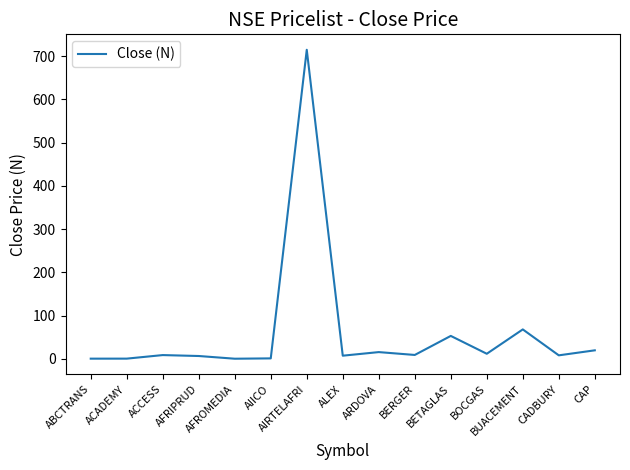

Reading left to right, list all the values displayed in this chart.

0.3	0.4	8.6	6.5	0.2	1.0	715.0	7.2	15.5	8.9	53.0	11.7	68.0	8.0	19.6